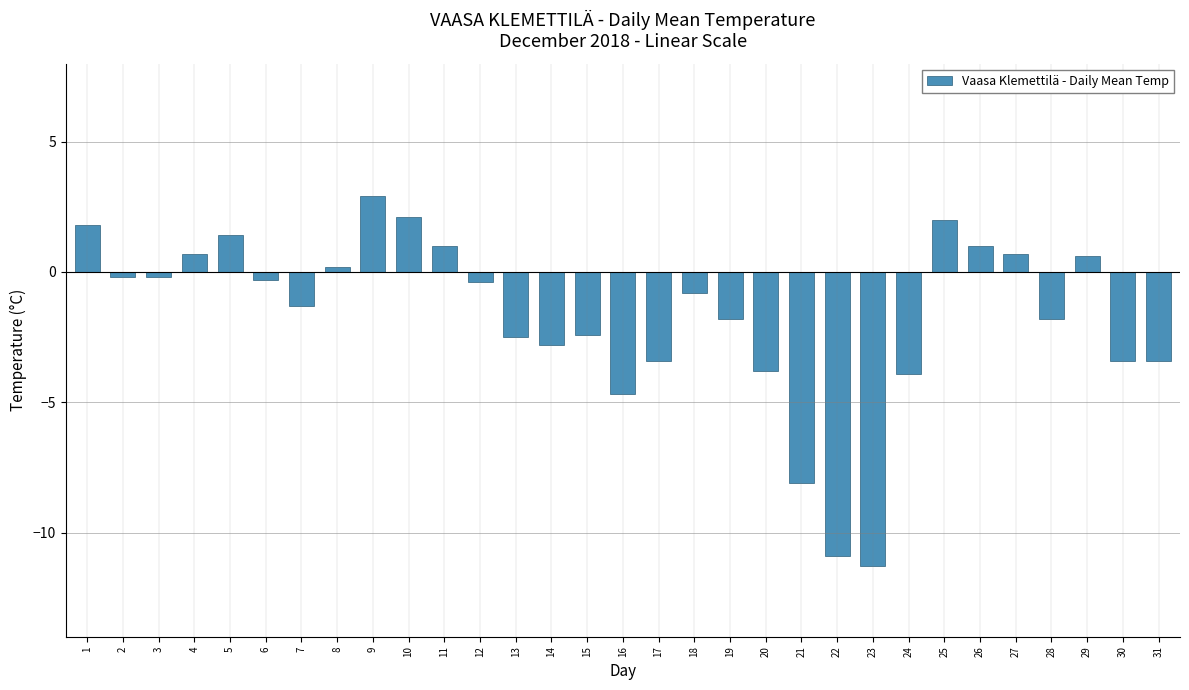

What is the value of the 17th bar from the left?

-3.4